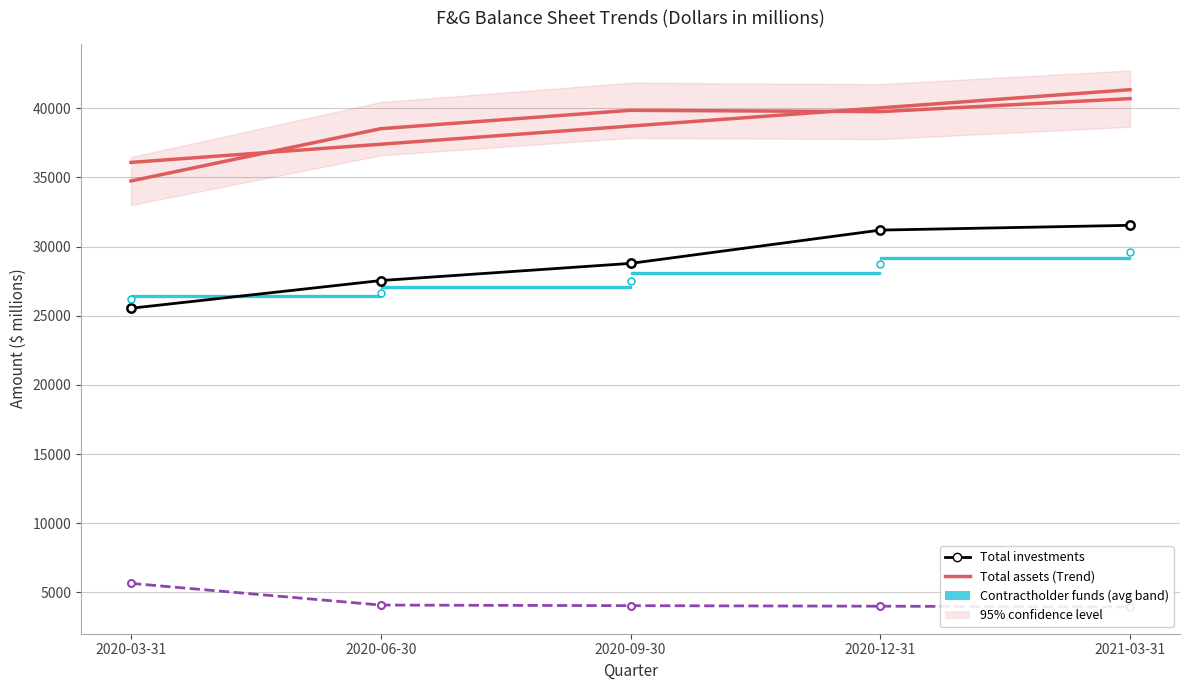

What is the value of the Total assets point at the 4th from the left?

39746